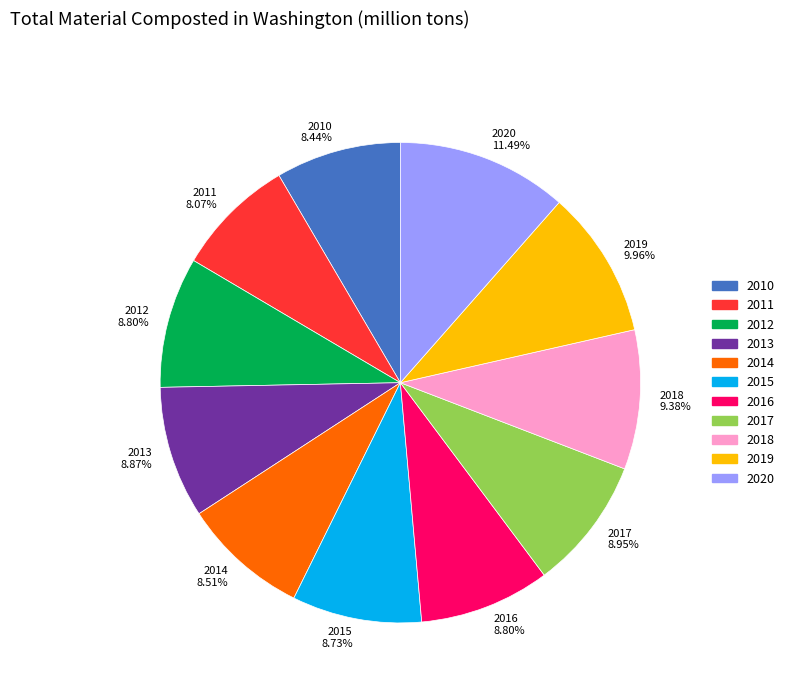

Which slice is the largest?

2020